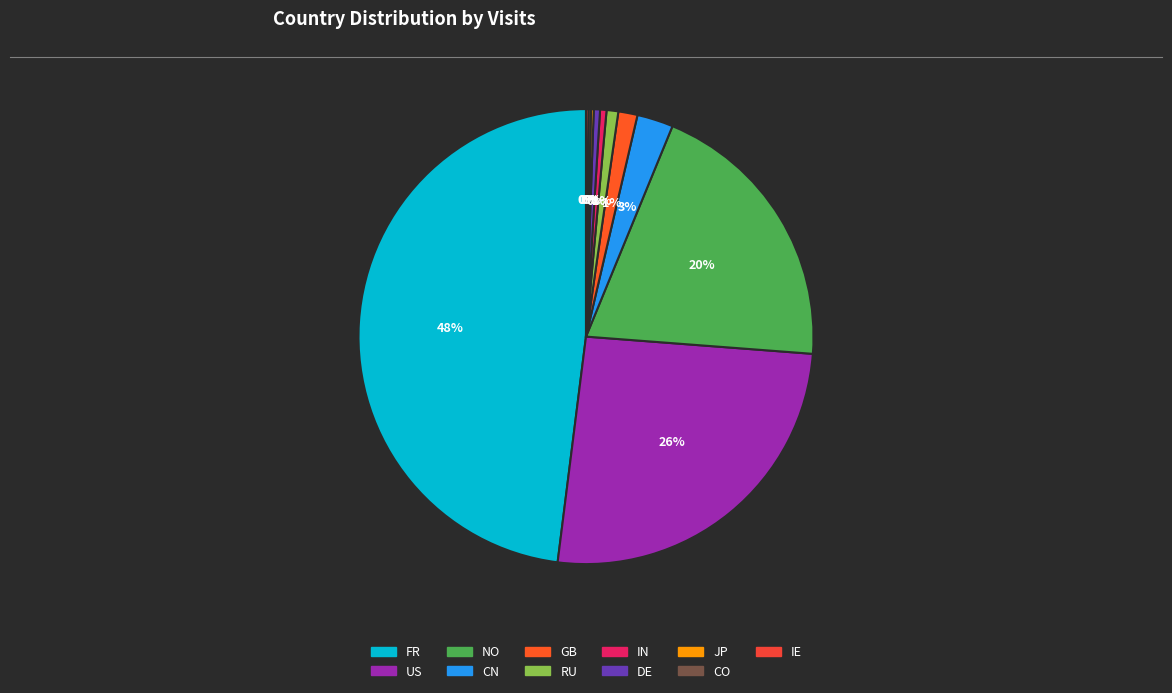

How many slices are in this pie chart?

11